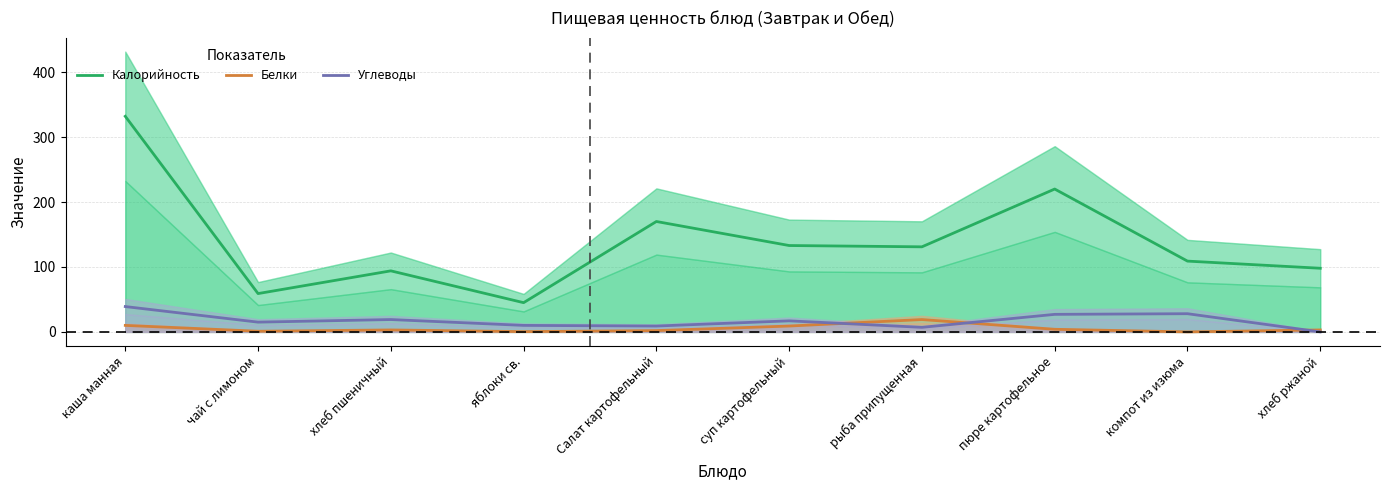

True or false: Калорийность has a value of 131.0 at рыба припущенная.

True